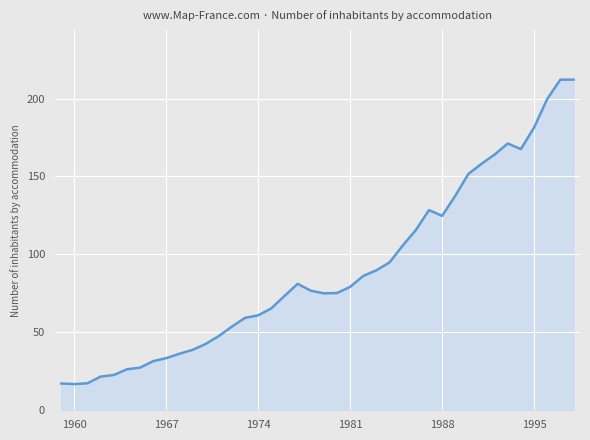

What is the smallest value displayed?

16.8